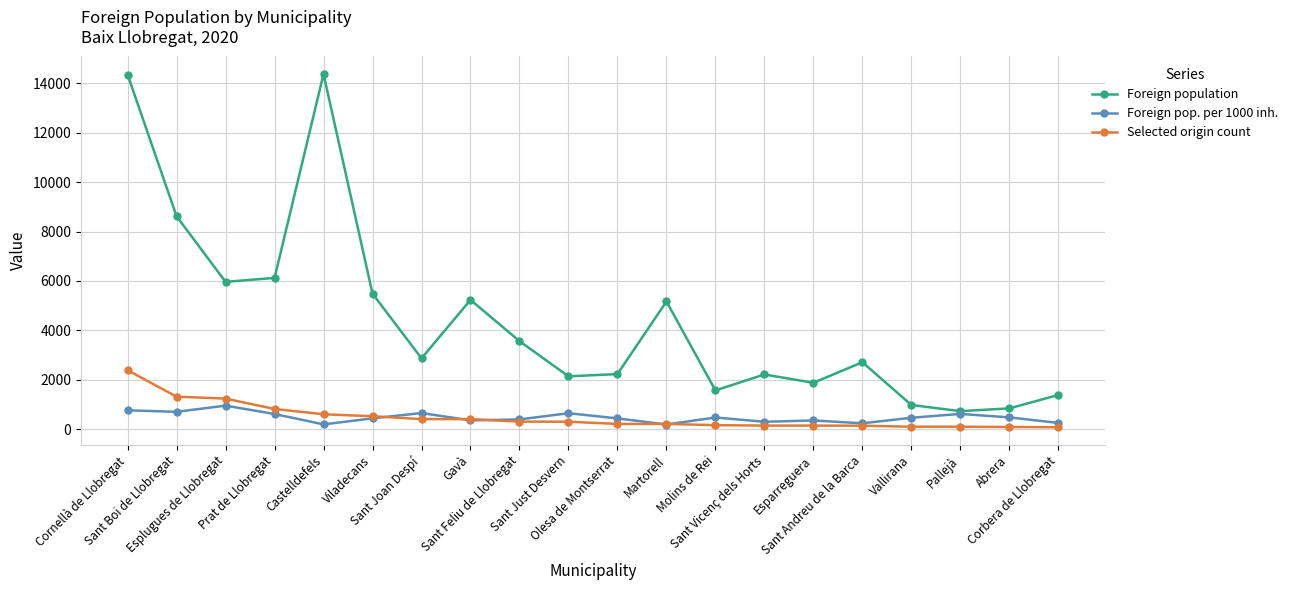

Count the number of categories in the chart.

20